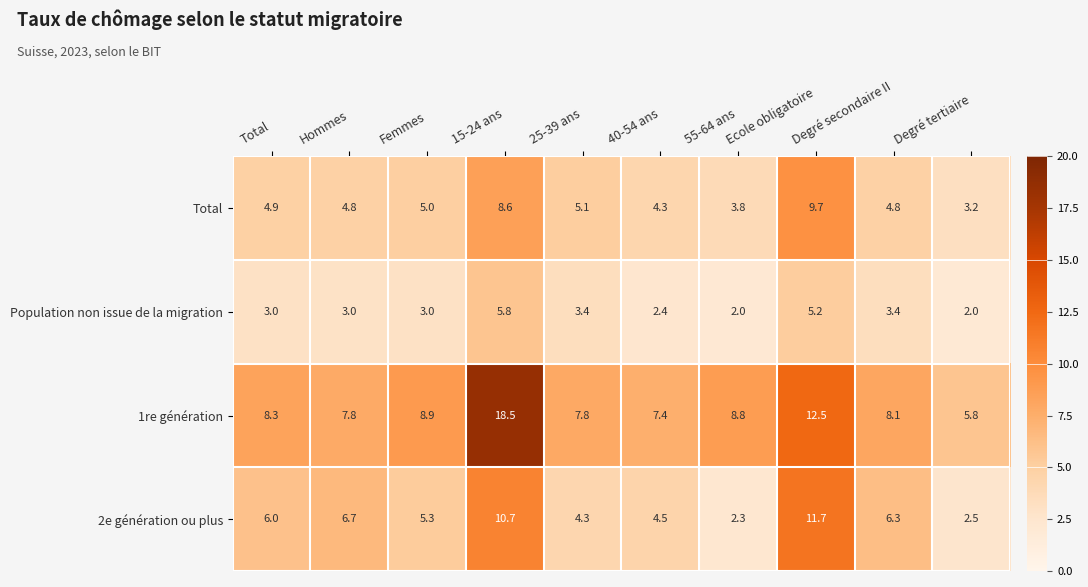

At which label does 2e génération ou plus reach its peak?

Ecole obligatoire